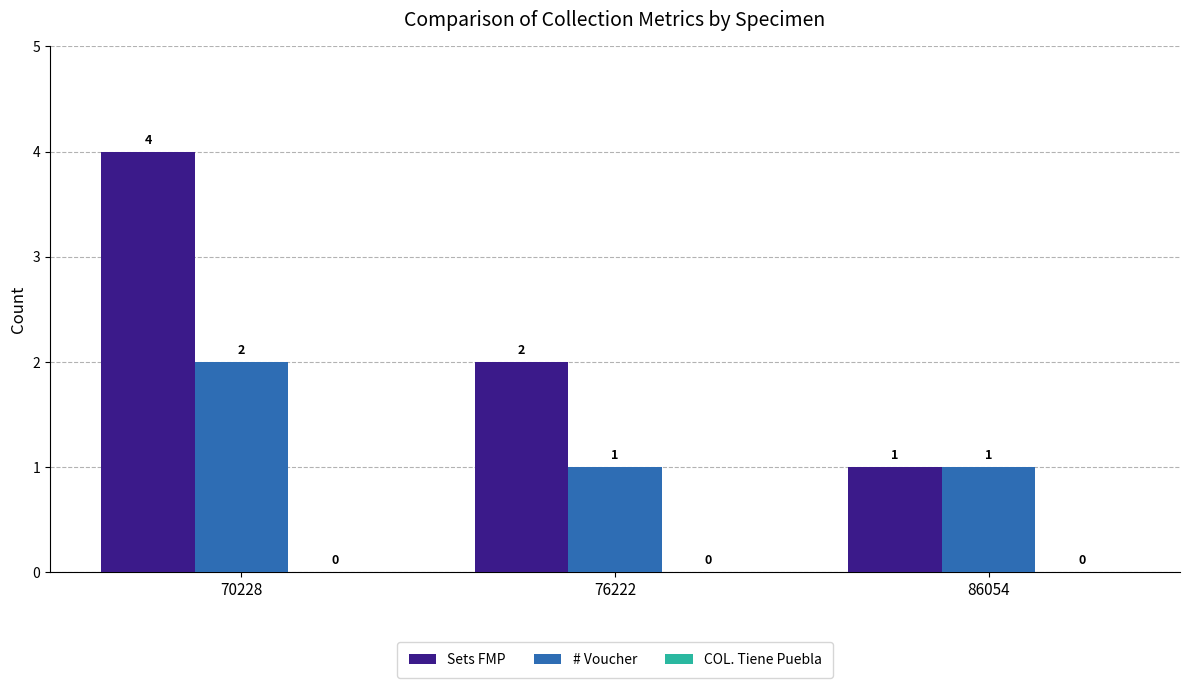

Which category has the lowest value in the Sets FMP series?

86054